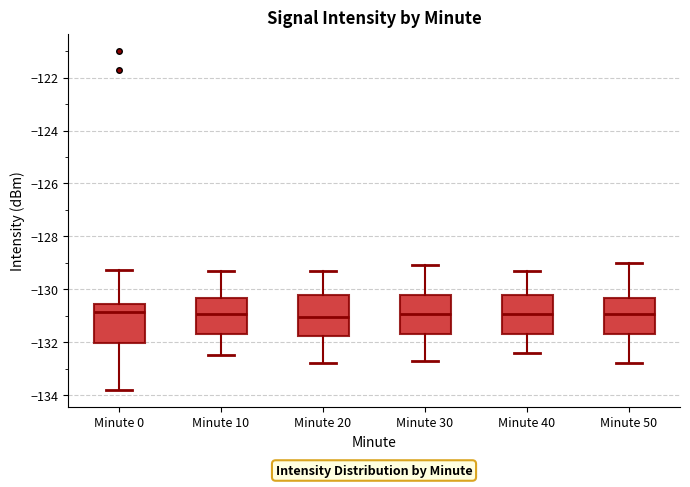

Reading left to right, transcribe this box plot: for each box, give where its median line is, the range the box spans, and where its two whiskers end, as read against the y-axis. The values are not printed on the chart, so give them approximately, as read against the axis.

Minute 0: median -130.8, box -132.0 to -130.6, whiskers -133.8 to -129.2
Minute 10: median -131.0, box -131.6 to -130.4, whiskers -132.4 to -129.2
Minute 20: median -131.0, box -131.8 to -130.2, whiskers -132.8 to -129.2
Minute 30: median -131.0, box -131.6 to -130.2, whiskers -132.6 to -129.0
Minute 40: median -131.0, box -131.6 to -130.2, whiskers -132.4 to -129.2
Minute 50: median -131.0, box -131.6 to -130.4, whiskers -132.8 to -129.0